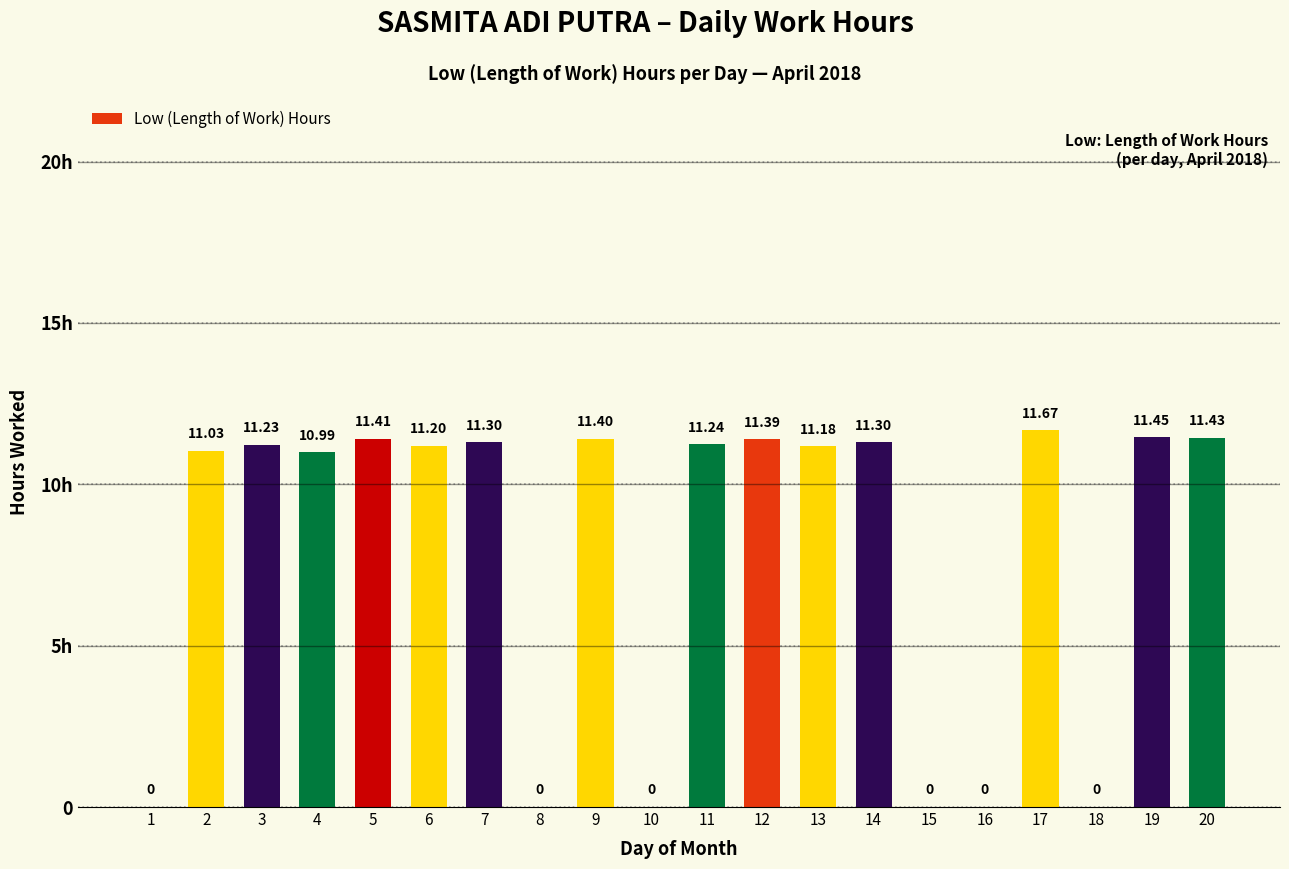

List the labels in order of value, smallest first.

1, 8, 10, 15, 16, 18, 4, 2, 13, 6, 3, 11, 7, 14, 12, 9, 5, 20, 19, 17